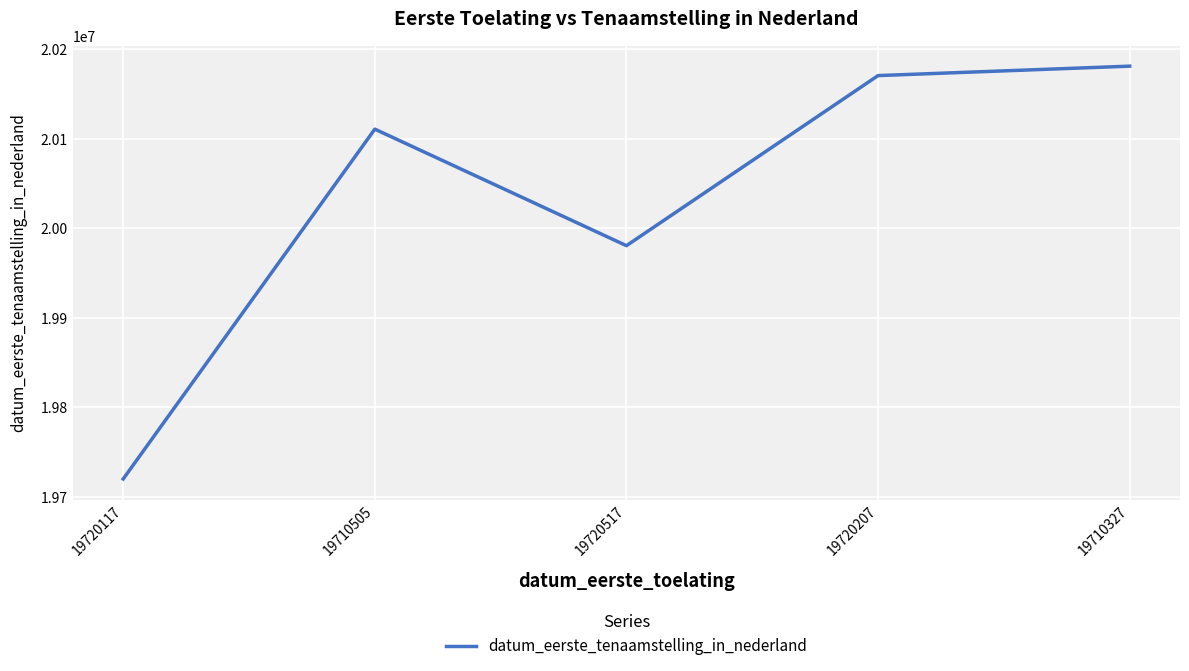

Rank the categories by value from highest to lowest.

19710327, 19720207, 19710505, 19720517, 19720117